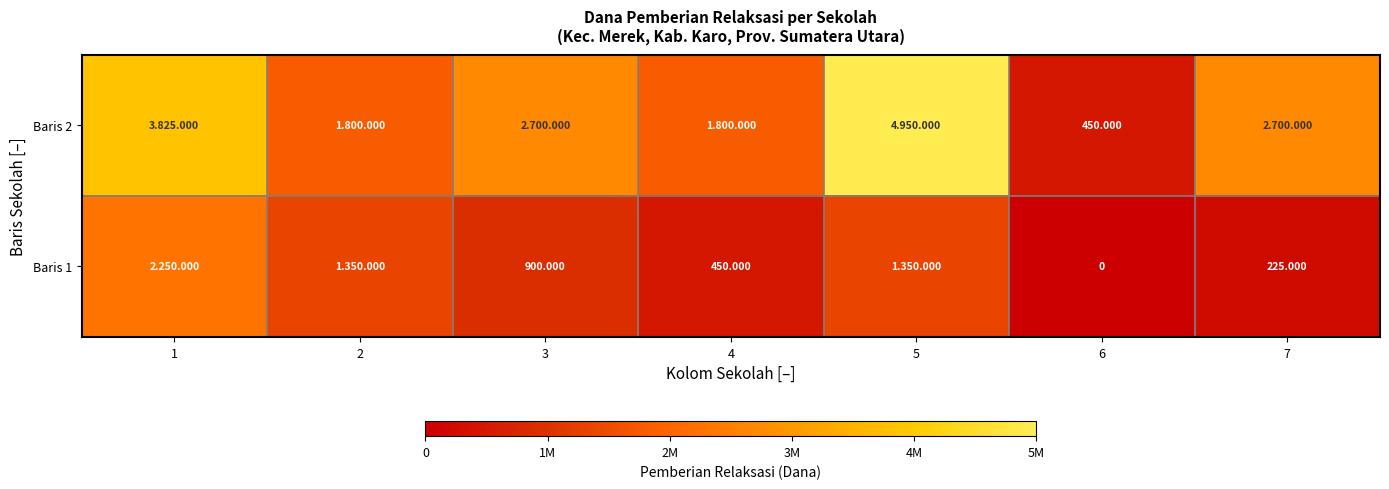

Which label corresponds to the smallest value in the chart?

6